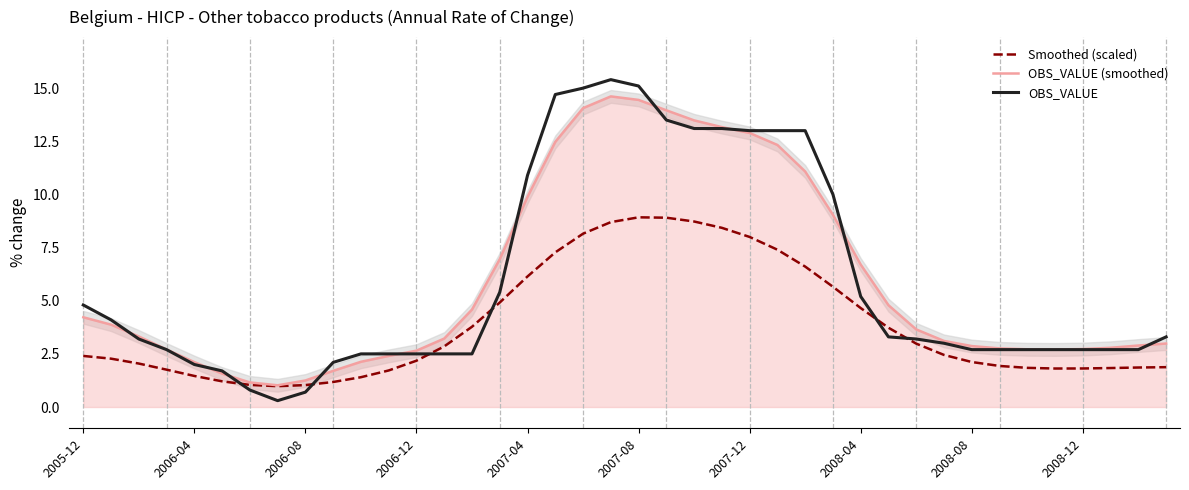

What is the greatest value displayed?

15.4